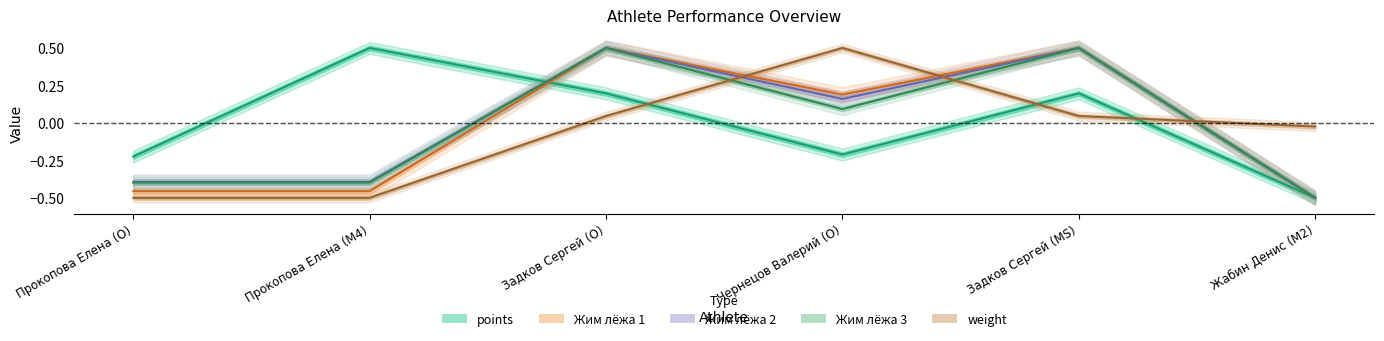

The value of weight at Прокопова Елена (O) is -0.5. True or false?

True